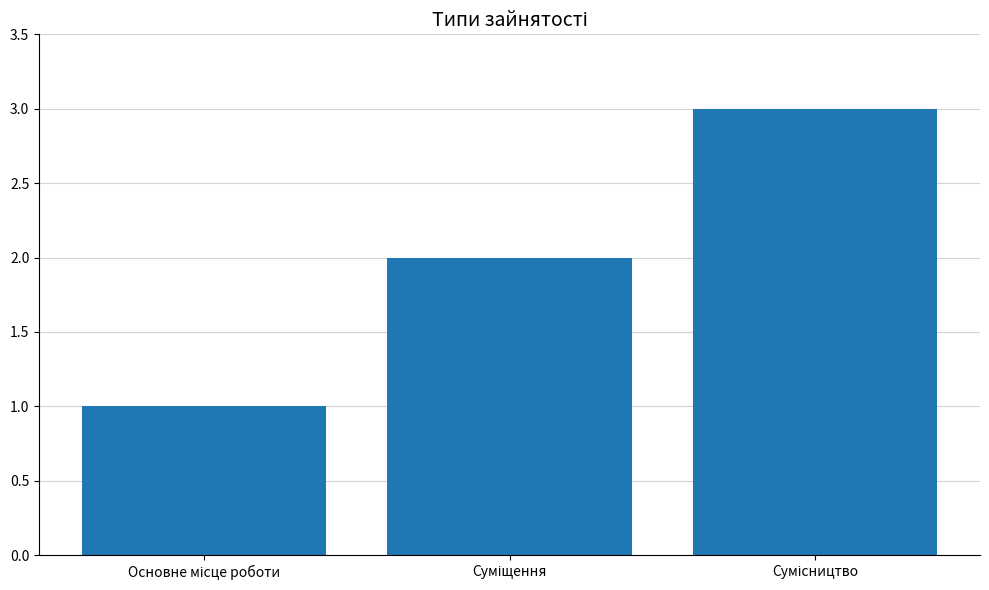

What is the sum of all values?

6